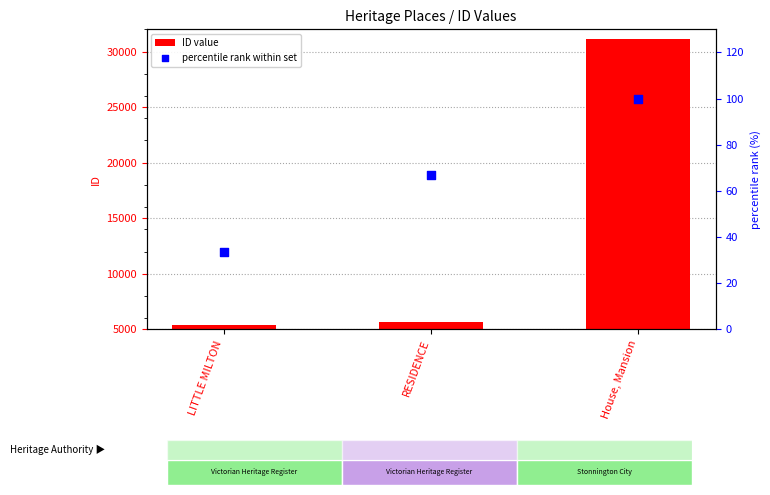

Which series contains the lowest Y value?

percentile rank within set